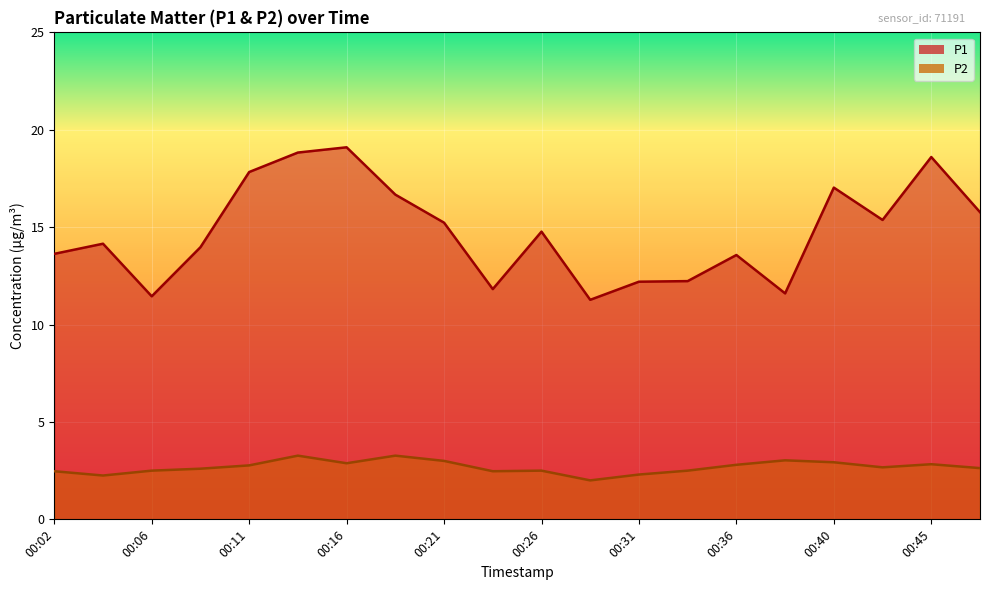

What is the sum of the P2 values at 00:09 and 00:26?

5.1